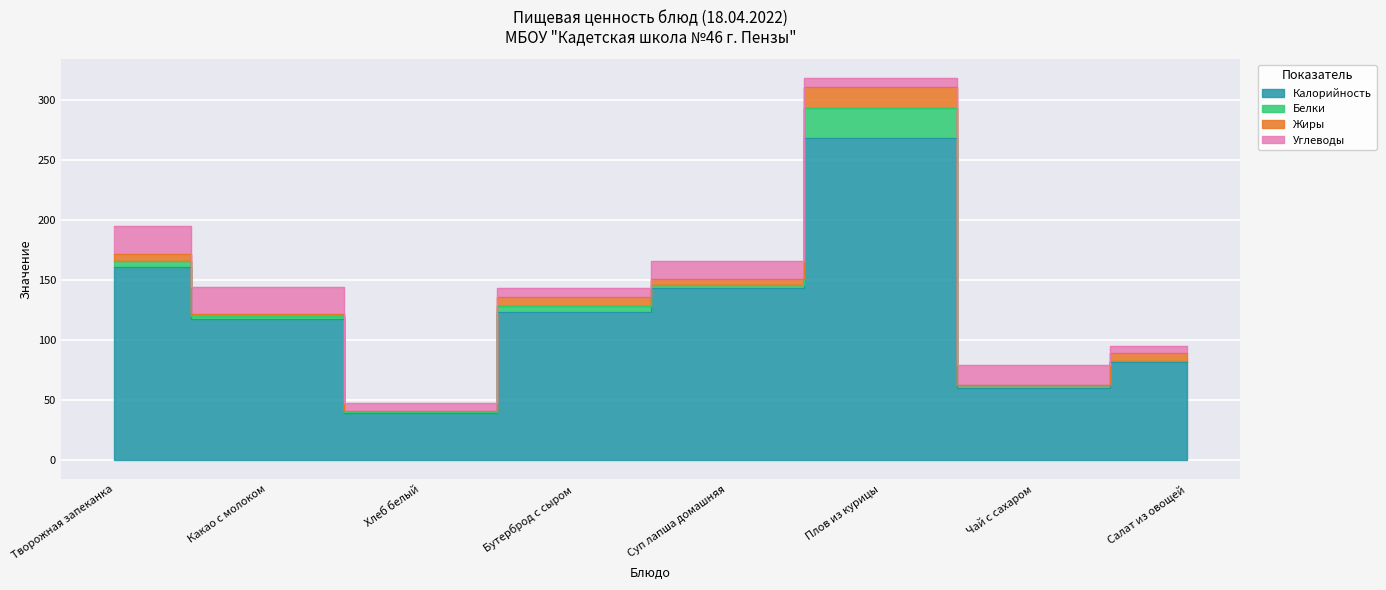

At which category does the chart reach its minimum across all series?

Чай с сахаром